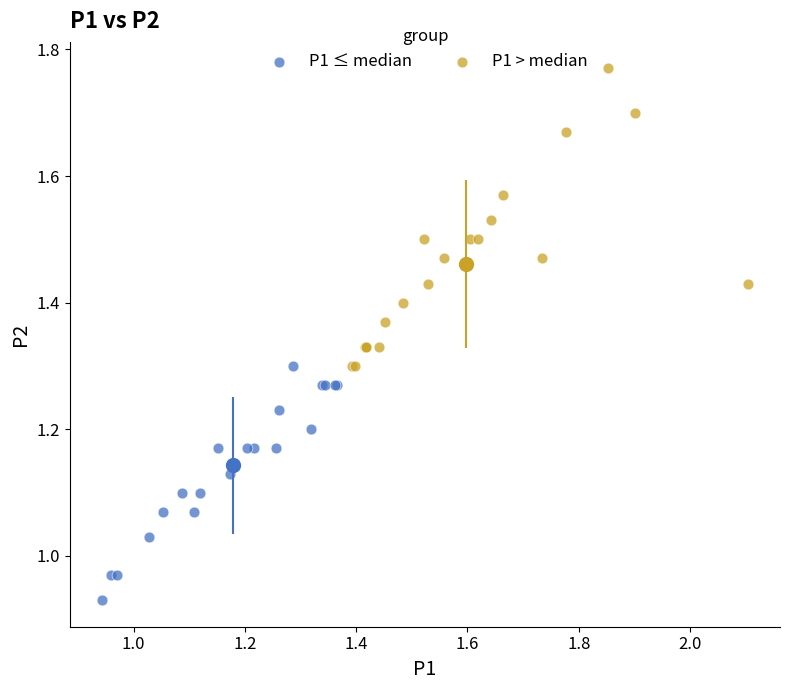

Which series reaches the maximum Y coordinate?

P1 > median